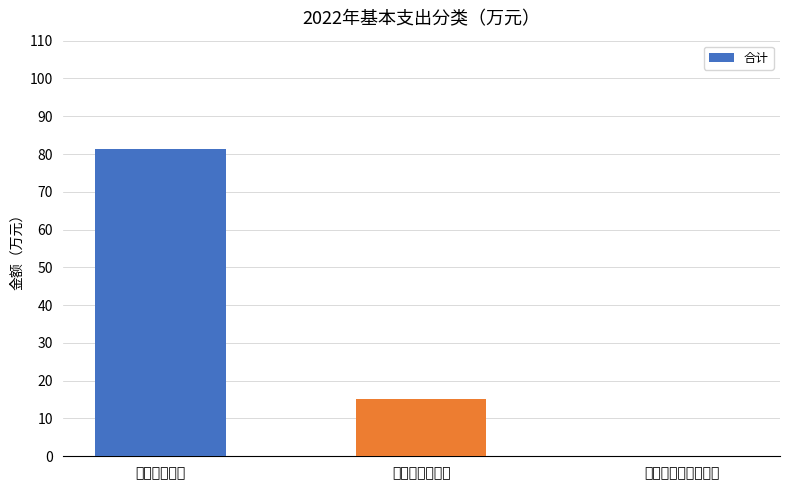

At which label is the value closest to 40?

商品和服务支出